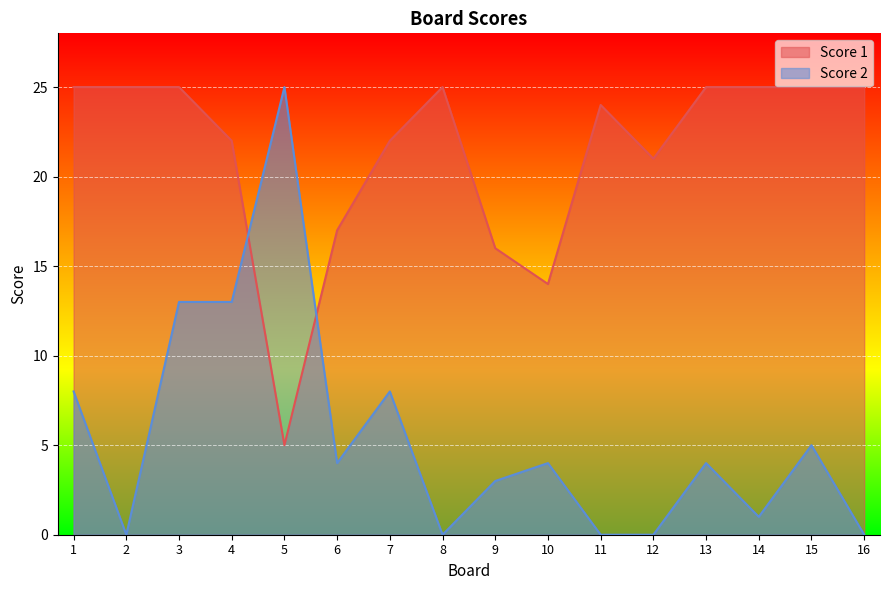

At how many categories does at least one series exceed 13?

16